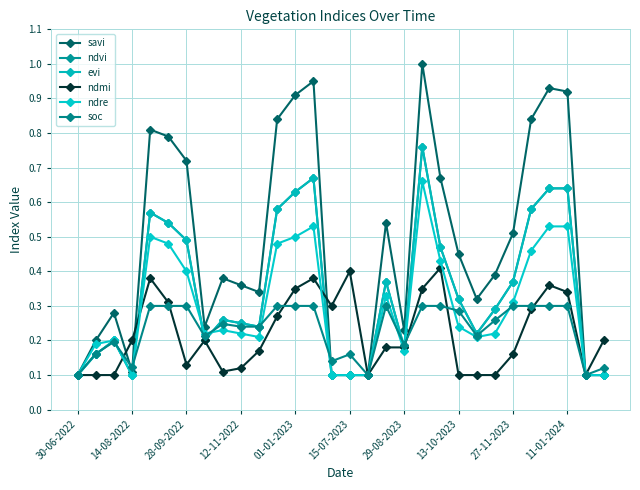

What is the average value of the savi series?

0.5